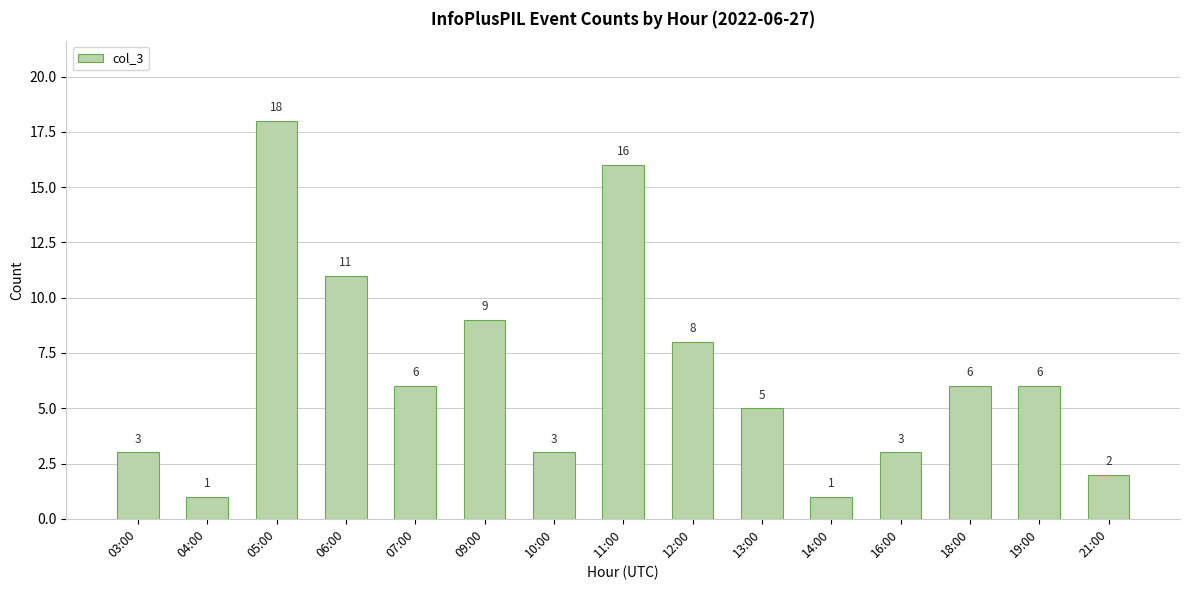

What is the greatest value displayed?

18